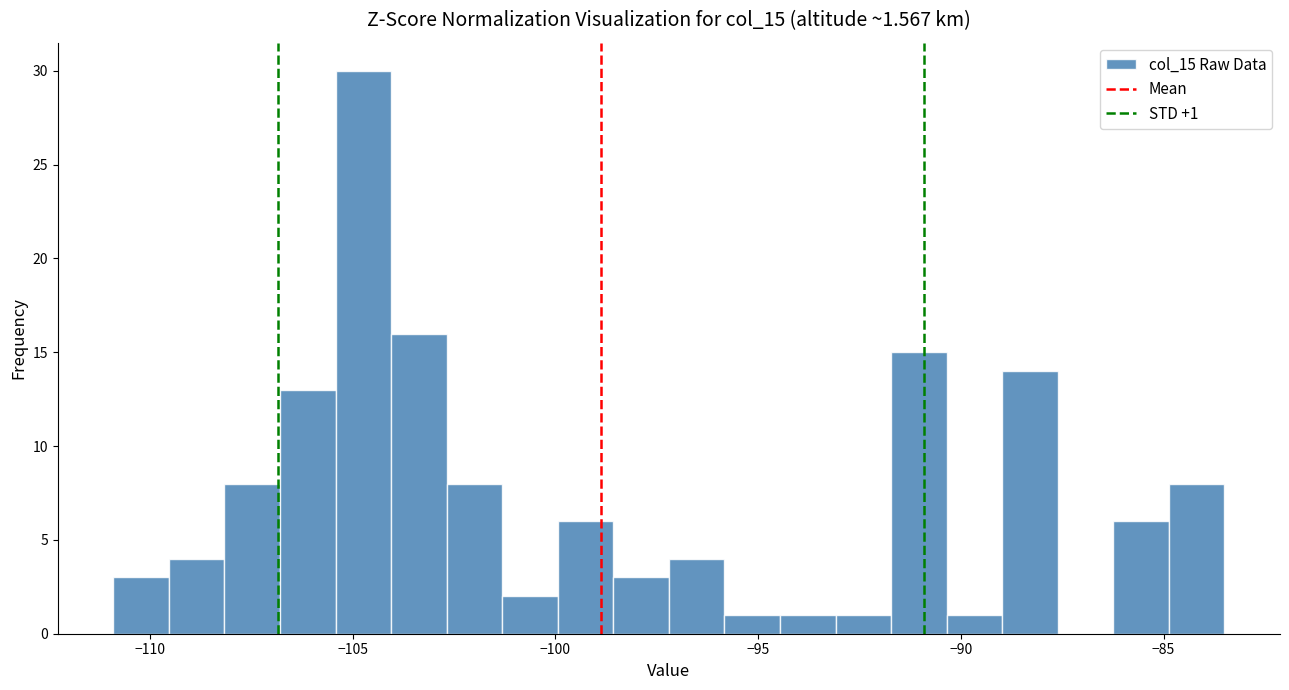

Around what value on the x-axis is the tallest bar? Give the approximate position of its centre, as read against the axis.

-104.5